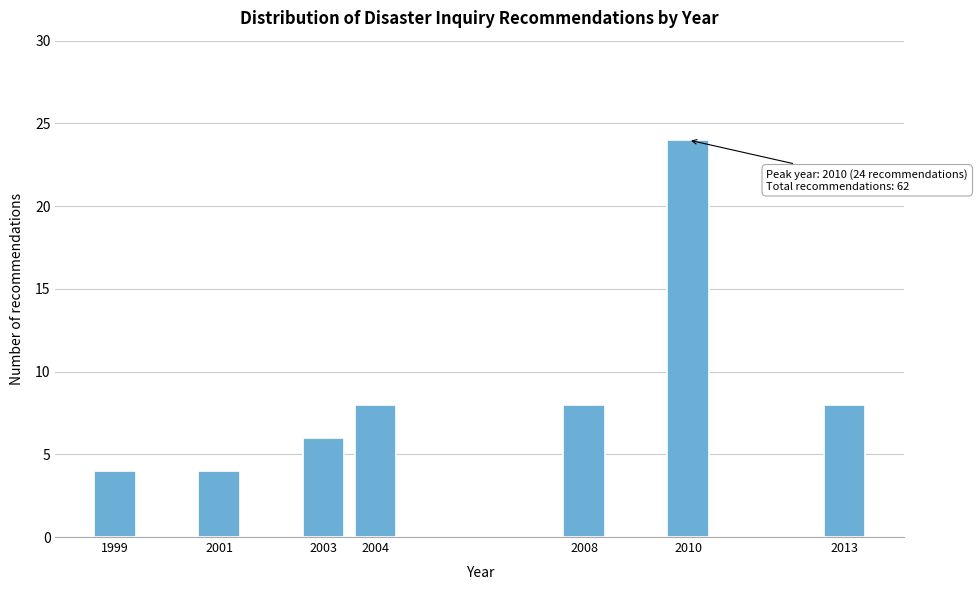

Reading right to left, transcribe all the data shown in this chart.

2013=8	2010=24	2008=8	2004=8	2003=6	2001=4	1999=4